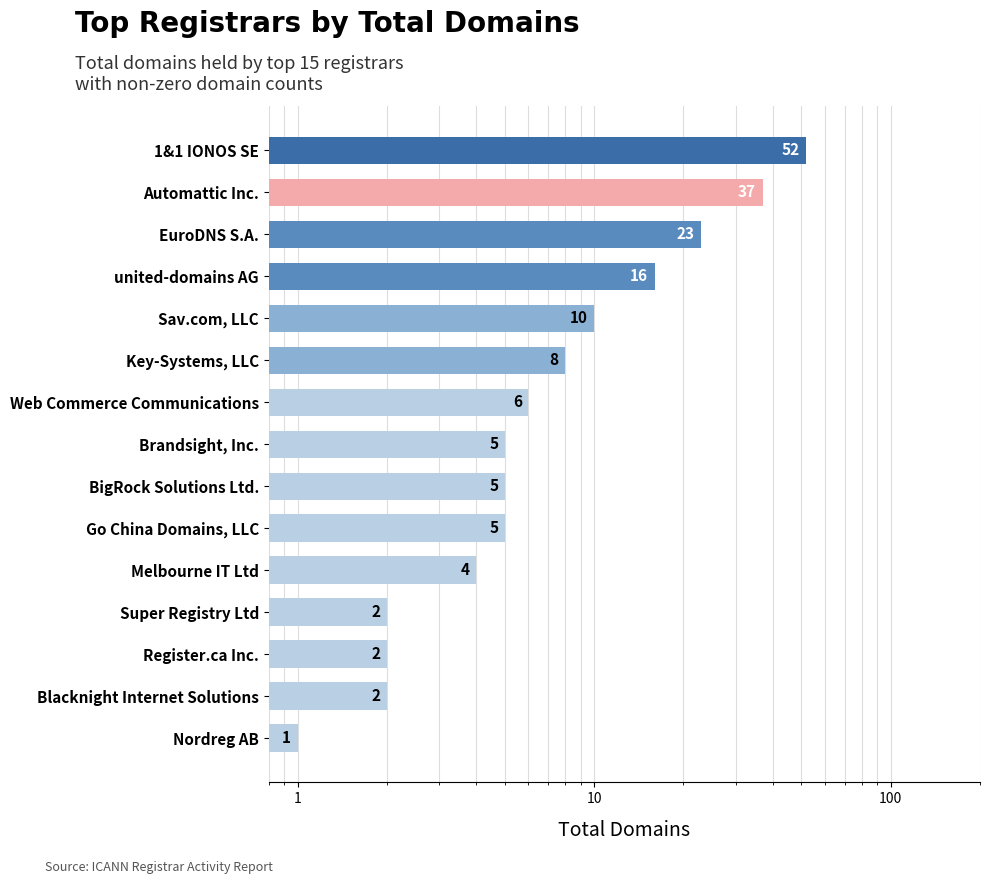

Approximately how many times larger is the value at BigRock Solutions Ltd. compared to Super Registry Ltd?

2.5